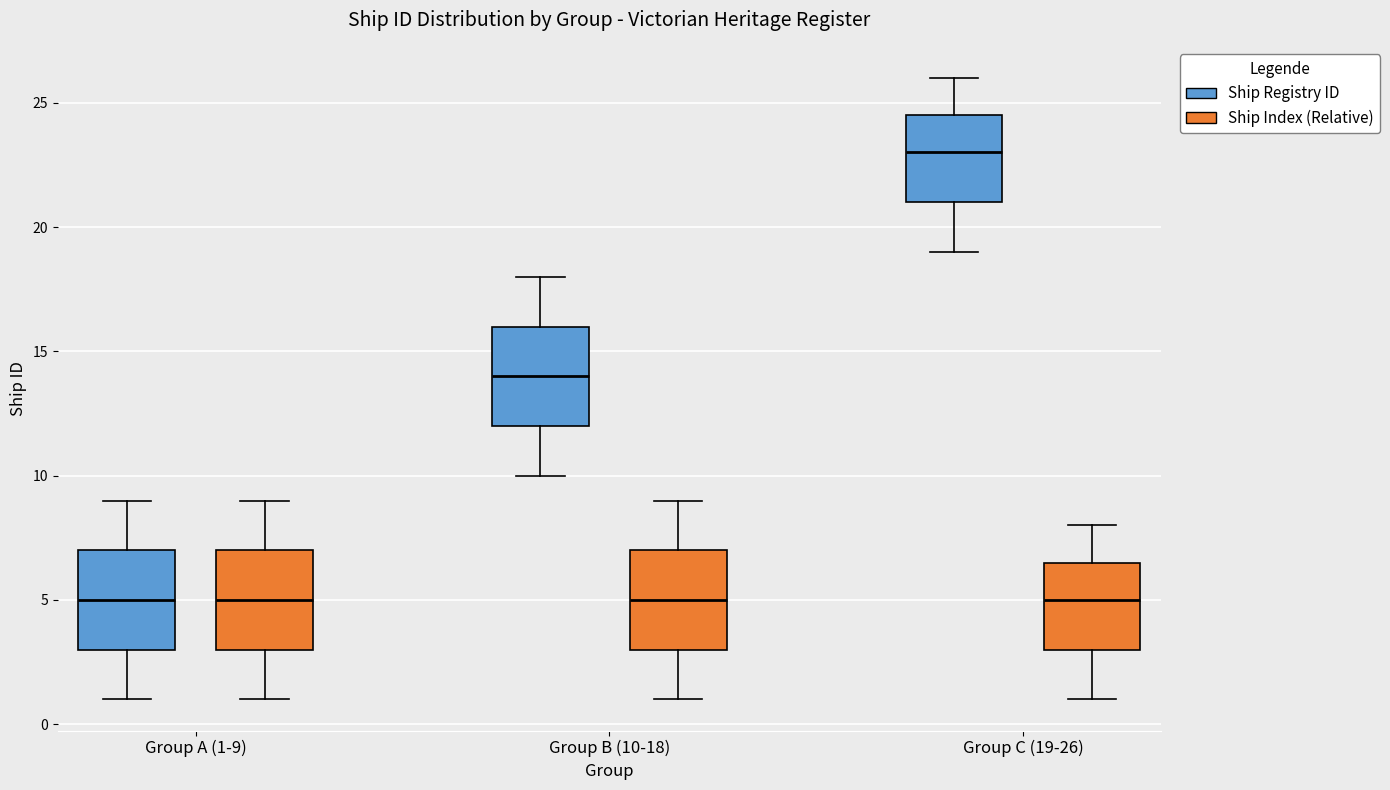

Where does the median line of the box for Group A (1-9) (Ship Index (Relative)) sit on the y-axis? The values are not printed on the chart, so give them approximately, as read against the axis.

5.0